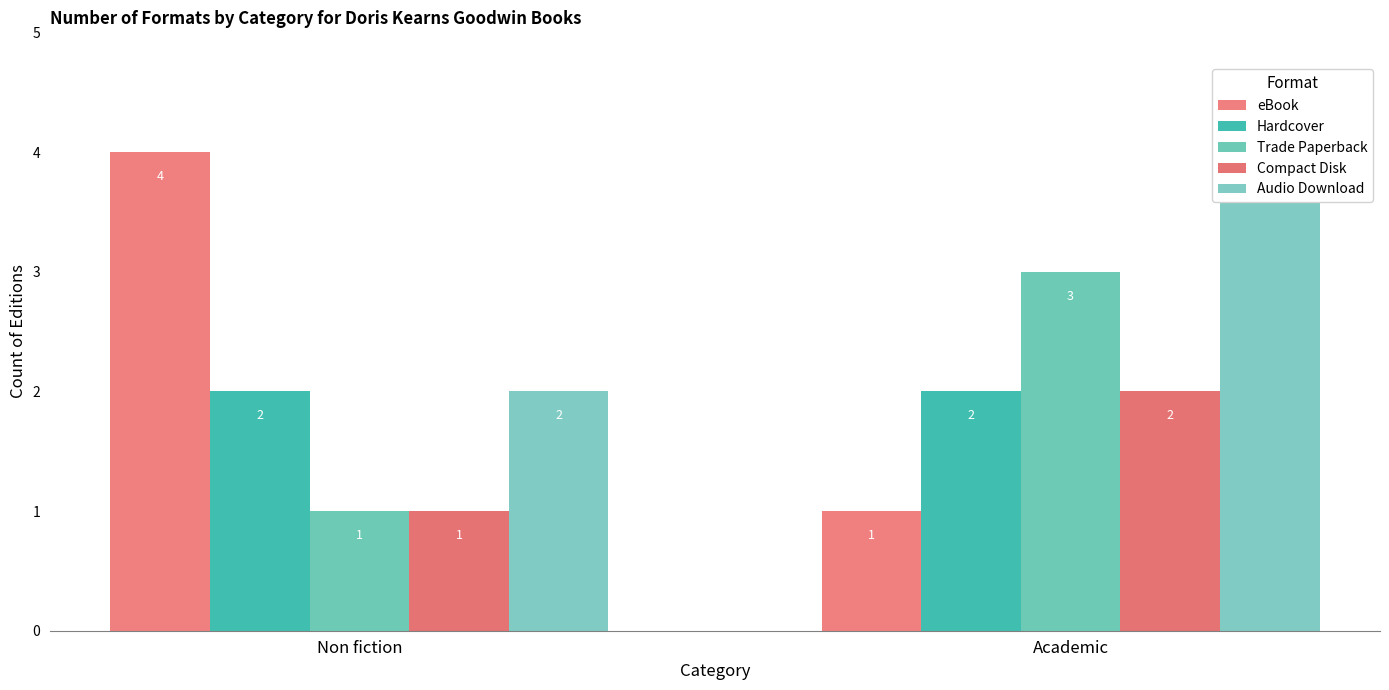

Reading left to right, what are all the values shown in this chart?

eBook: Non fiction=4	Academic=1
Hardcover: Non fiction=2	Academic=2
Trade Paperback: Non fiction=1	Academic=3
Compact Disk: Non fiction=1	Academic=2
Audio Download: Non fiction=2	Academic=4